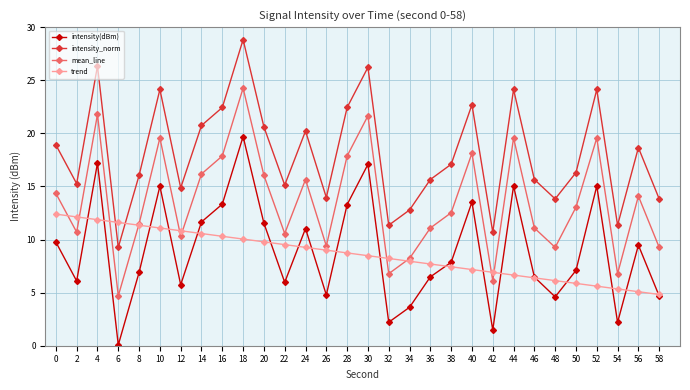

Count the number of data series in this chart.

4